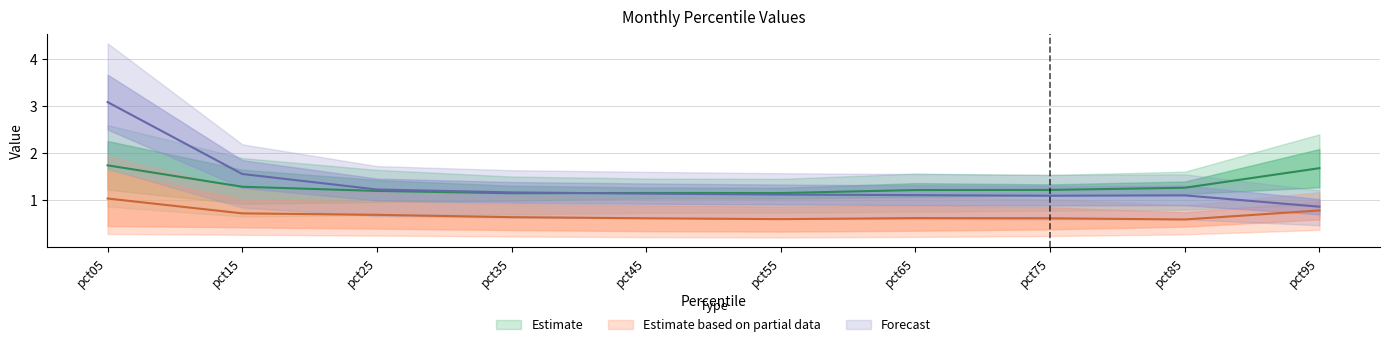

What is the spread (max minus min) of values at pct45?

1.4